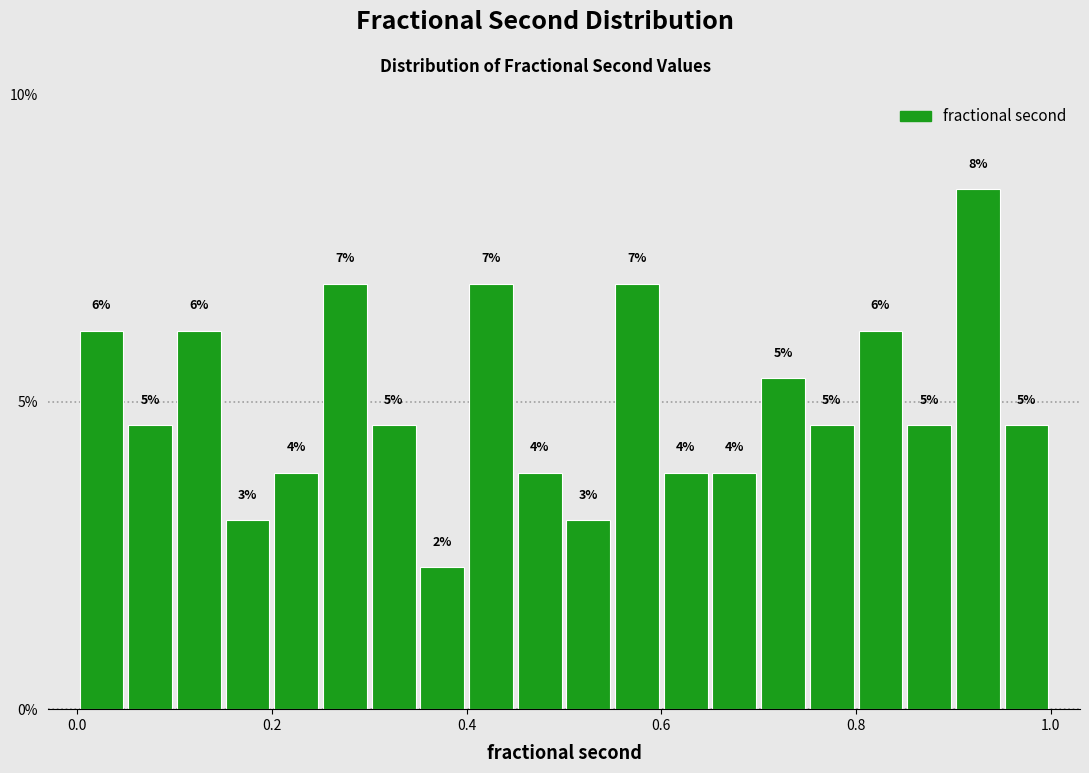

Around what value on the x-axis is the tallest bar? Give the approximate position of its centre, as read against the axis.

0.92